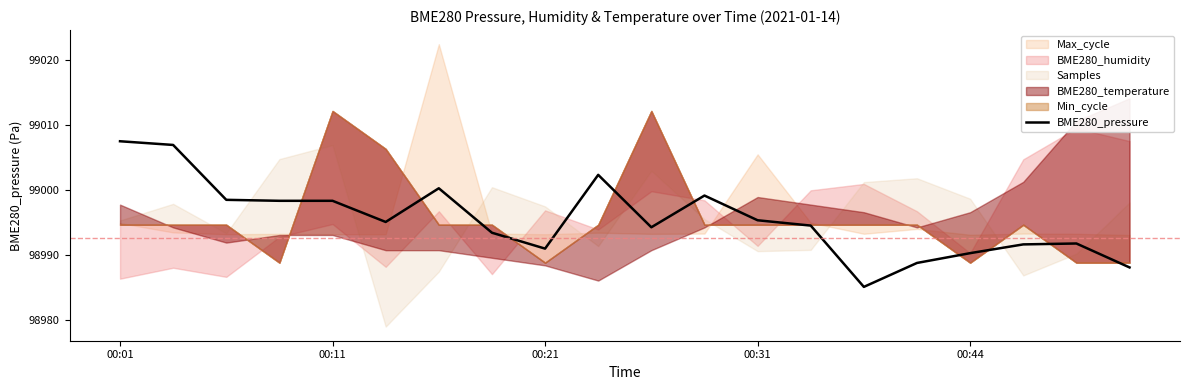

Reading left to right, transcribe all the data shown in this chart.

99007.5	99006.9	98998.4	98998.3	98998.3	98995.0	99000.2	98993.4	98990.9	99002.3	98994.2	98999.1	98995.3	98994.5	98985.0	98988.7	98990.2	98991.6	98991.7	98988.0